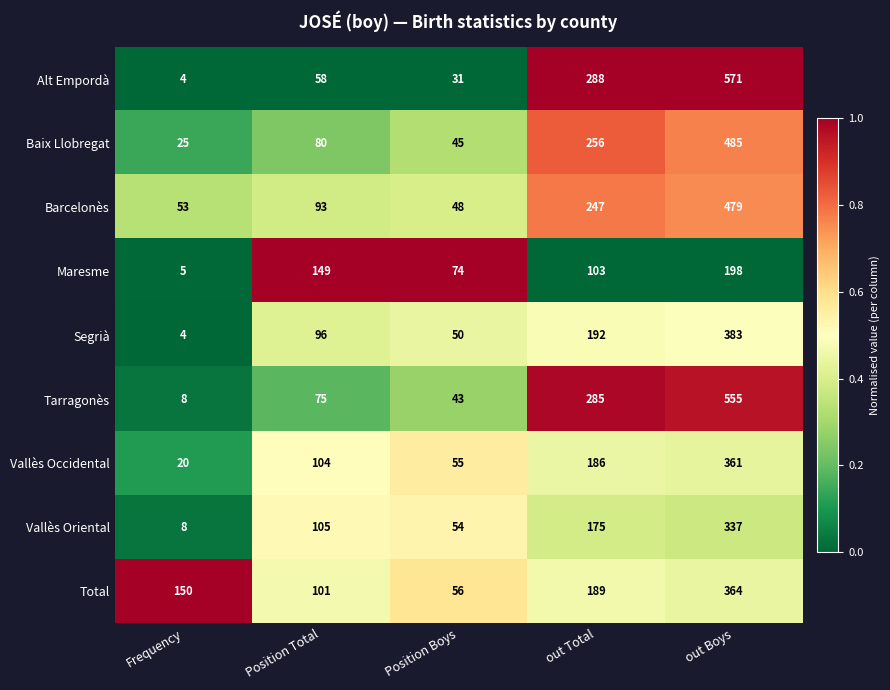

At Position Boys, list the series in order from largest to smallest.

Maresme, Total, Vallès Occidental, Vallès Oriental, Segrià, Barcelonès, Baix Llobregat, Tarragonès, Alt Empordà